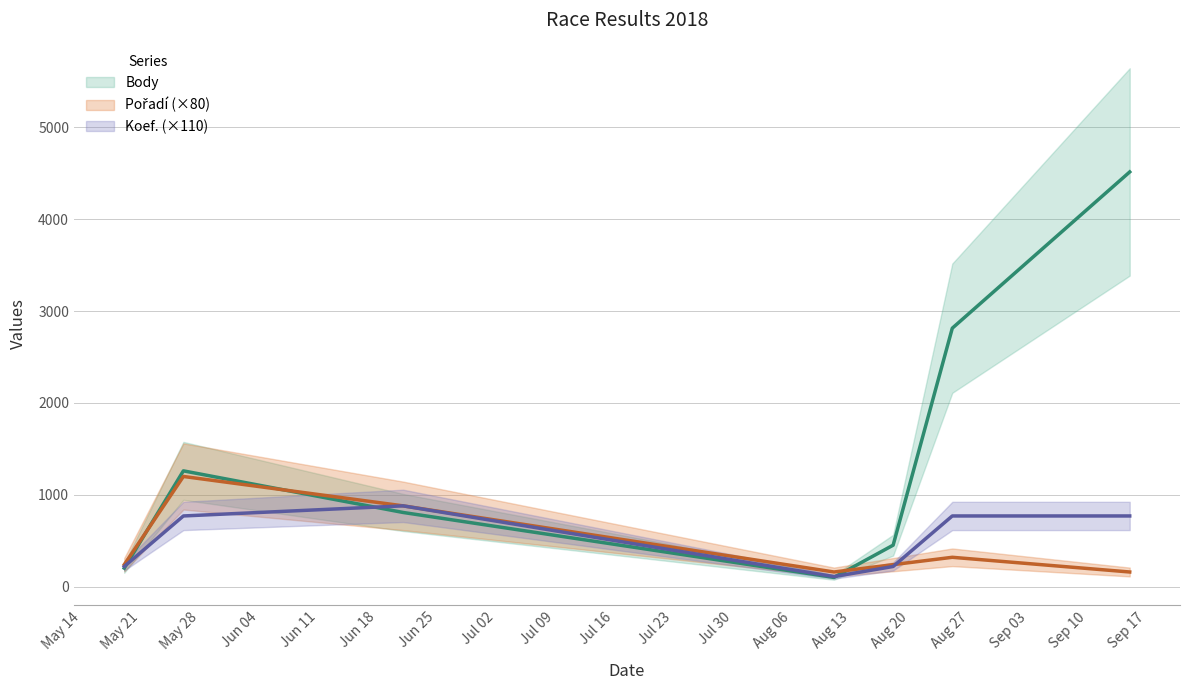

Which series changed the most between 2018-05-26 and 2018-08-25?

Body